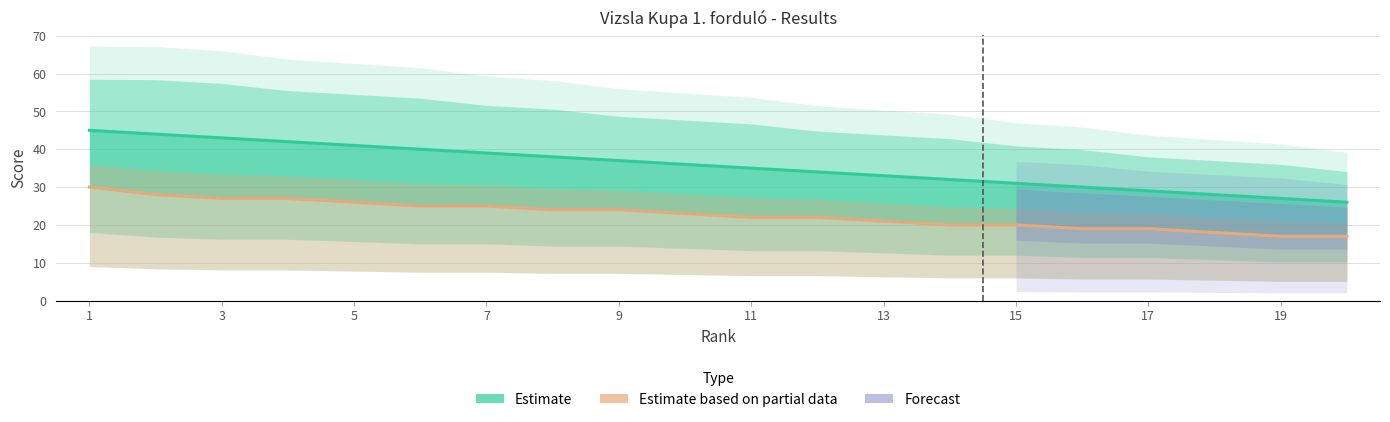

Rank the series at 9 from lowest to highest value.

Estimate based on partial data, Estimate